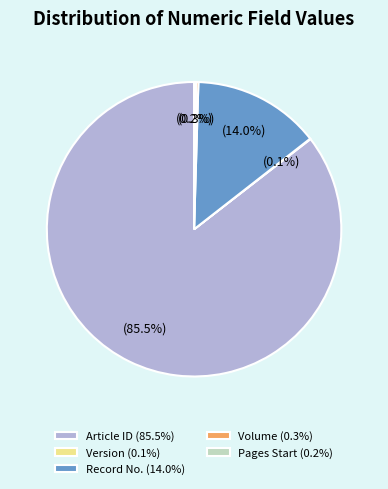

What is the majority slice?

Article ID (85.5%)